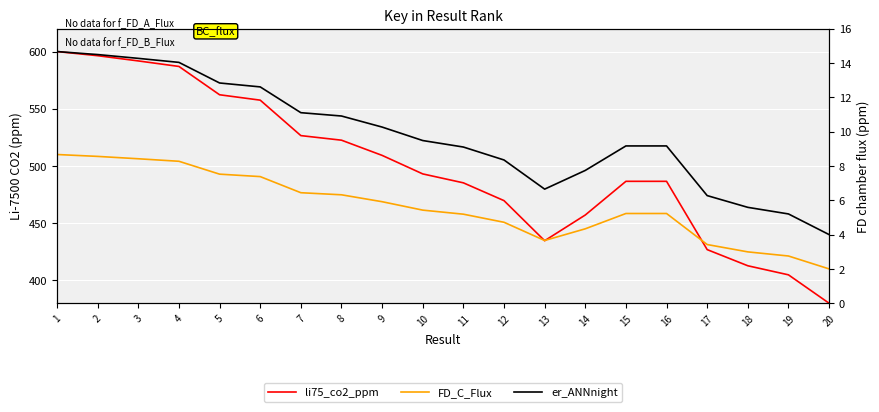

Which category has the lowest value in the er_ANNnight series?

20